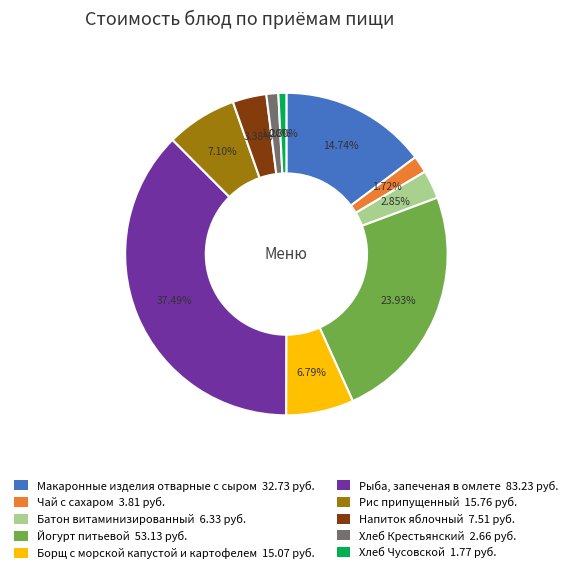

Between Хлеб Крестьянский and Рис припущенный, which is larger?

Рис припущенный